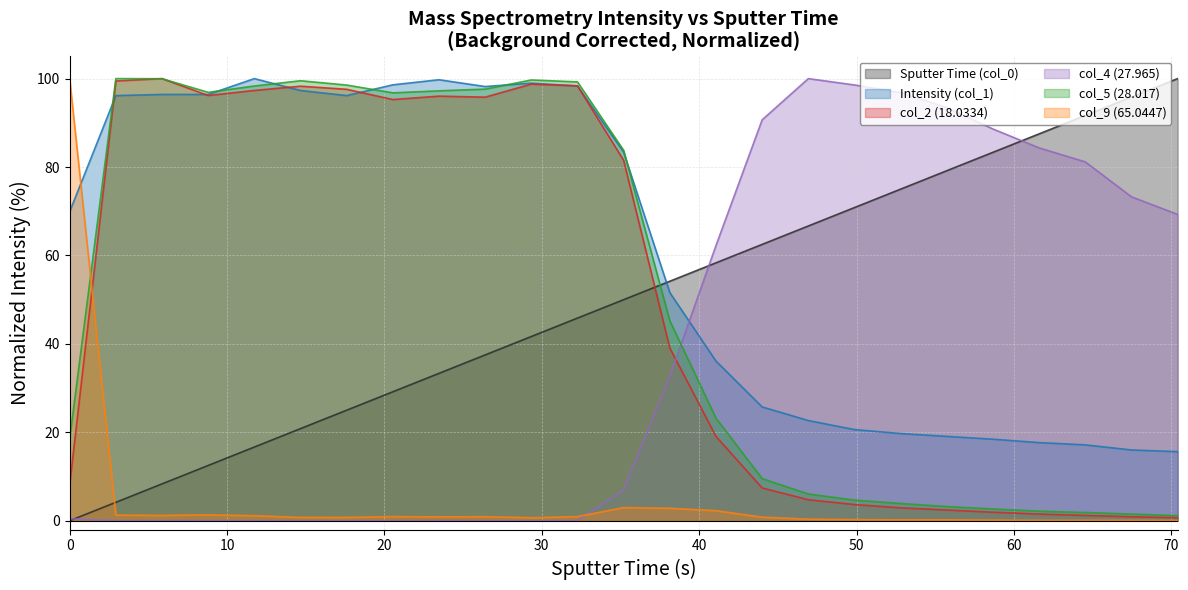

Does the chart have visible grid lines?

Yes